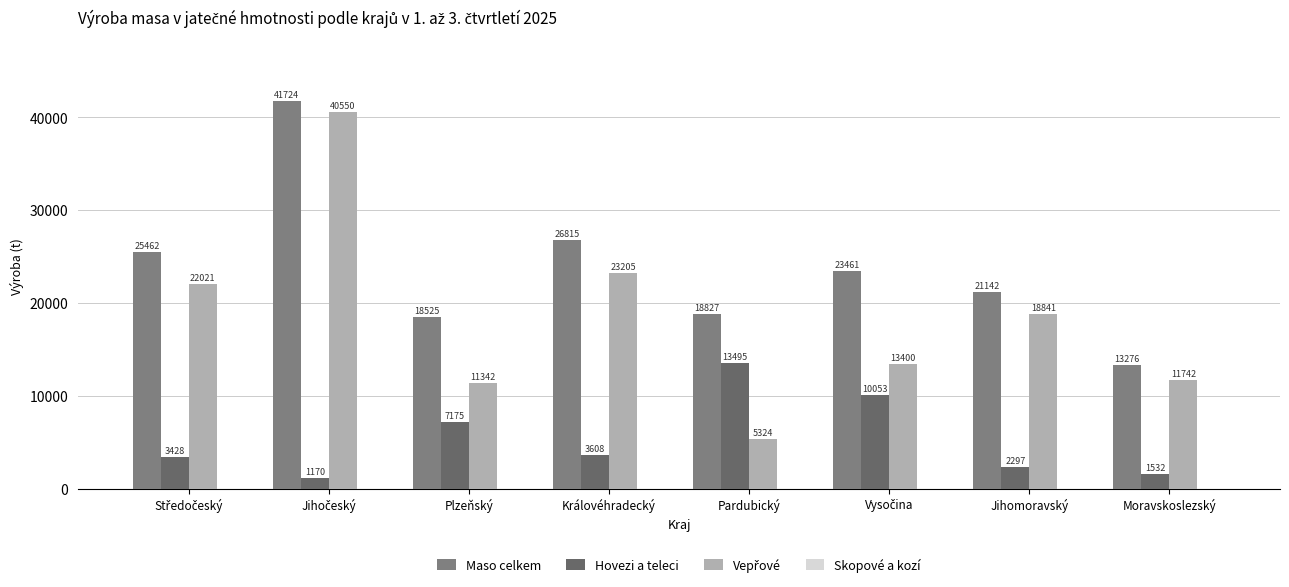

How many data points does each series have?

8